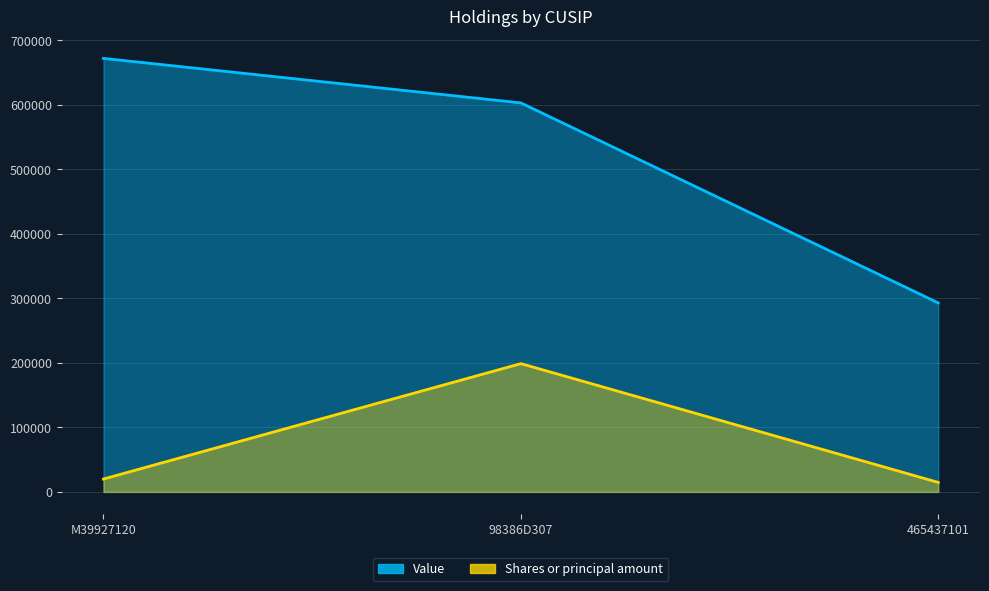

How many lines are shown in the chart?

2